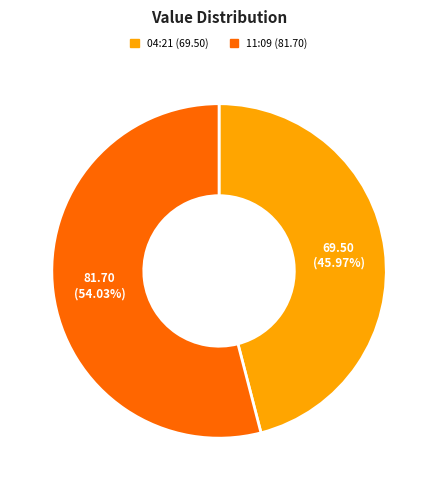

How many slices are in this pie chart?

2